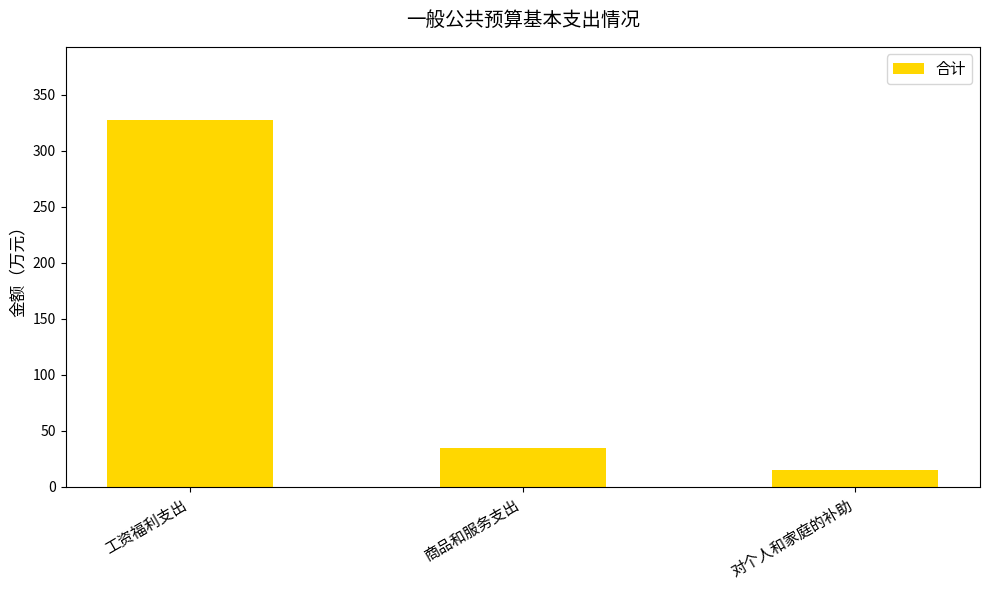

What is the sum of all values?

377.9